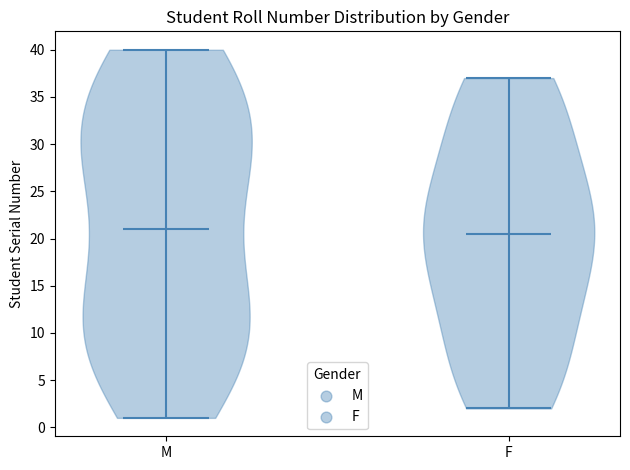

Reading left to right, read every violin against the y-axis: where its median line is, and the lowest and highest points it reaches. The values are not printed on the chart, so give them approximately, as read against the axis.

M: median line 21.0, lowest point 1.0, highest point 40.0
F: median line 20.5, lowest point 2.0, highest point 37.0